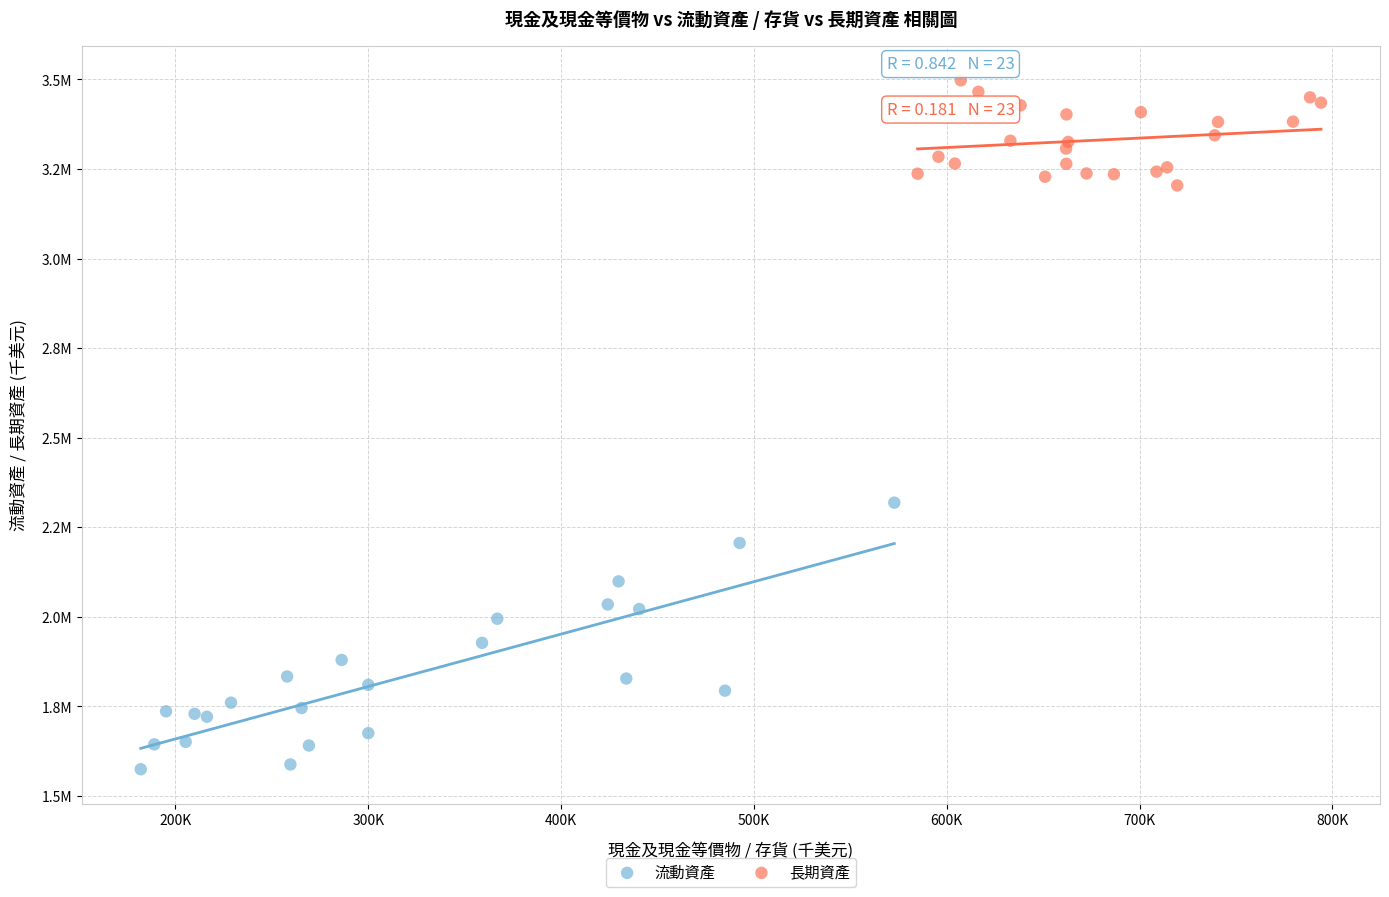

What are all the series names shown in the legend?

流動資產, 長期資產